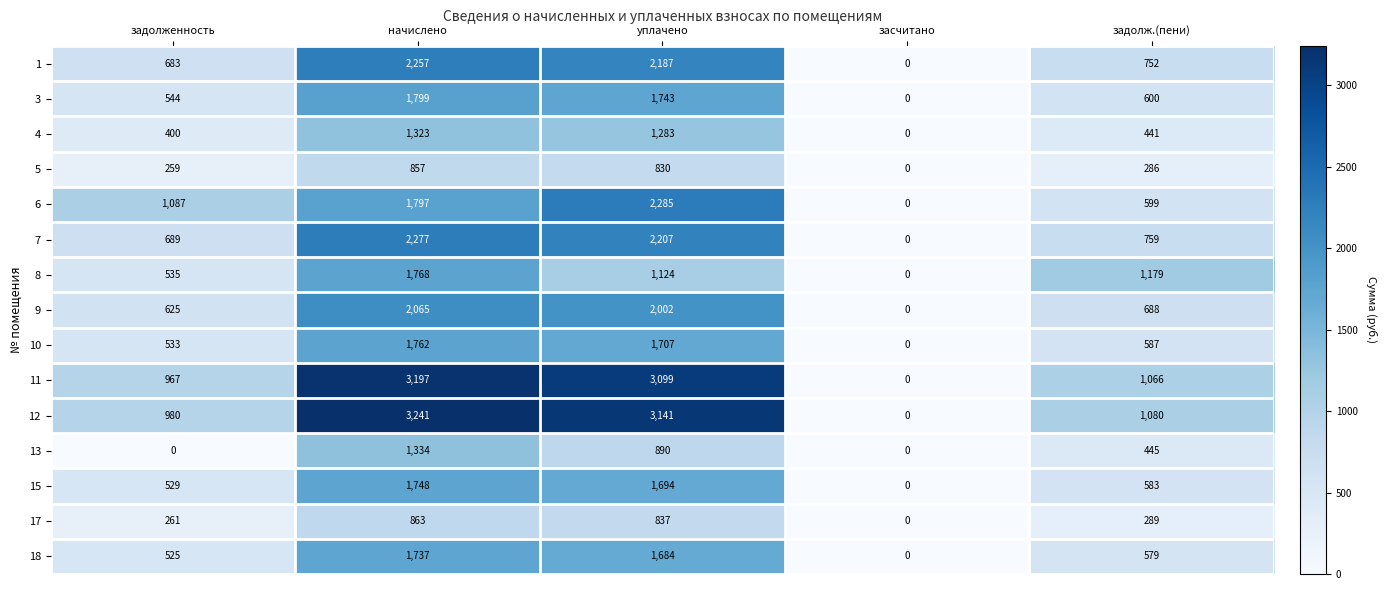

What is the difference between the maximum and minimum values in the 6 series?

2285